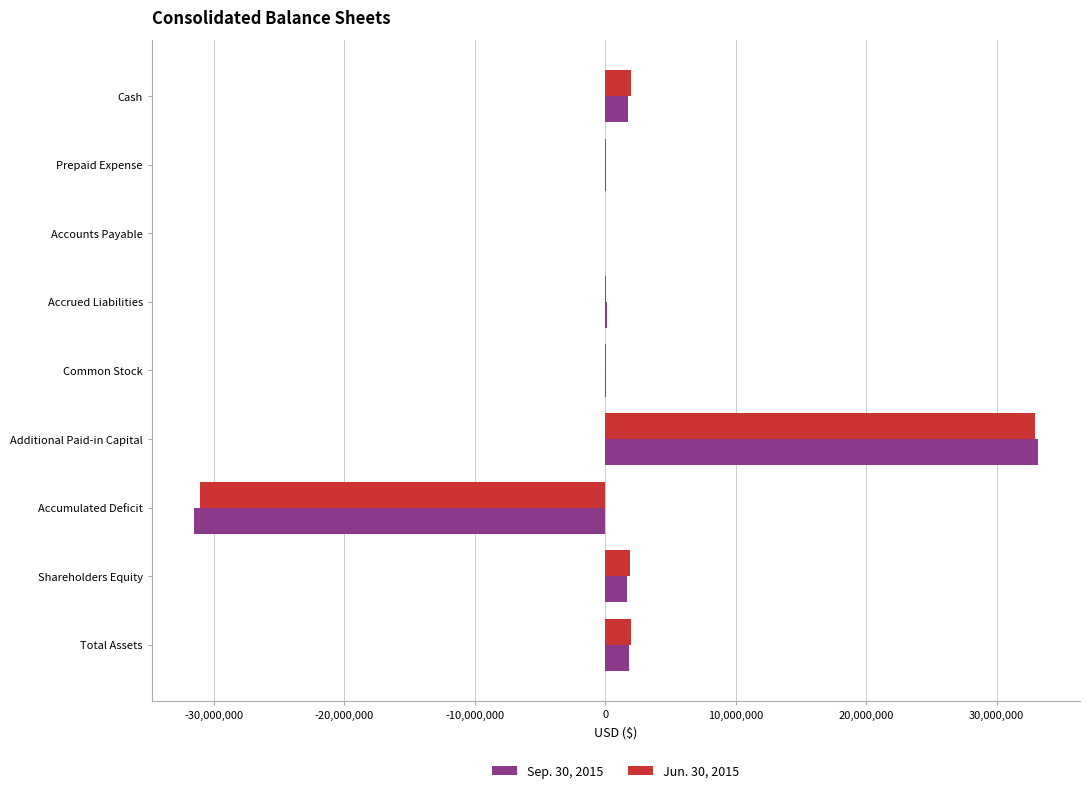

Is it true that Sep. 30, 2015 equals 1681581 at Shareholders Equity?

True